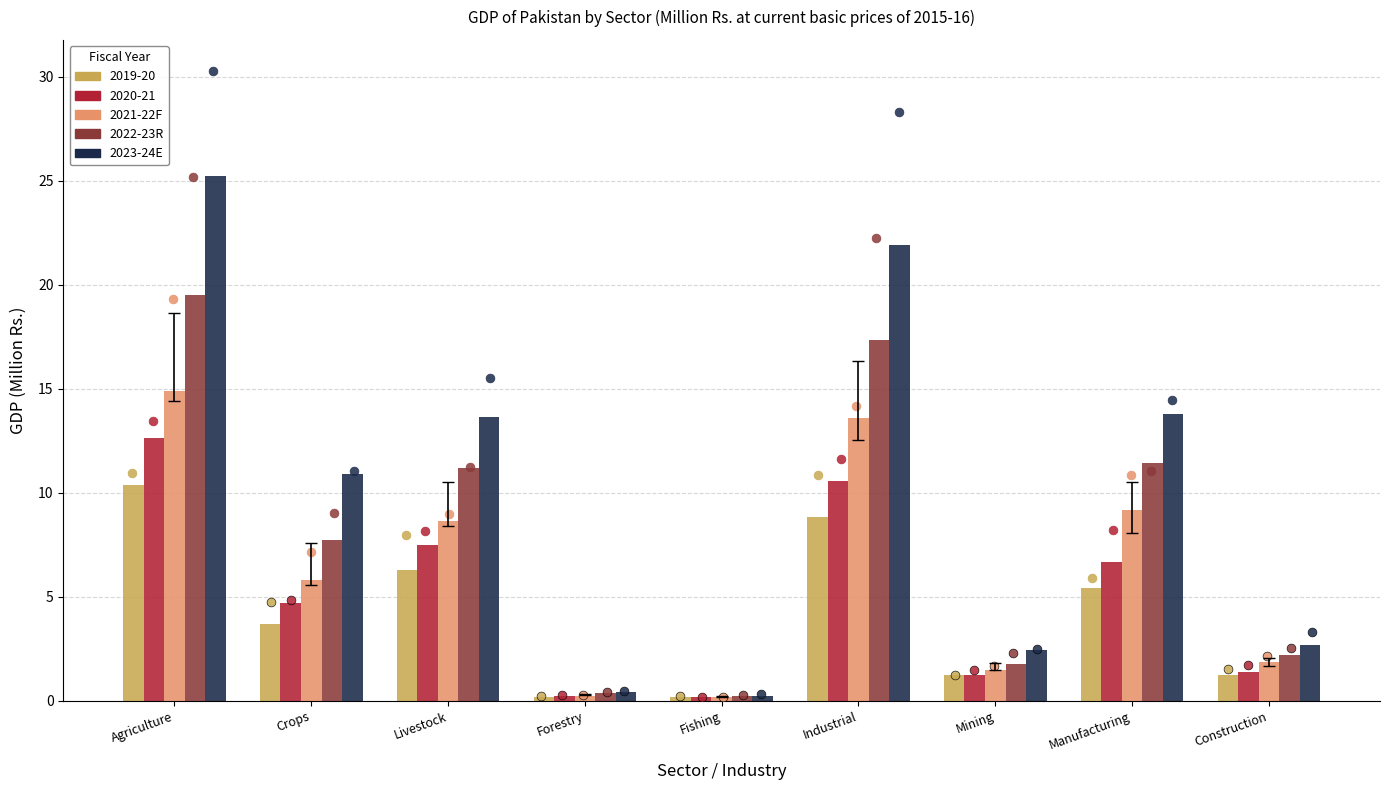

Which series contains the lowest Y value?

2021-22F